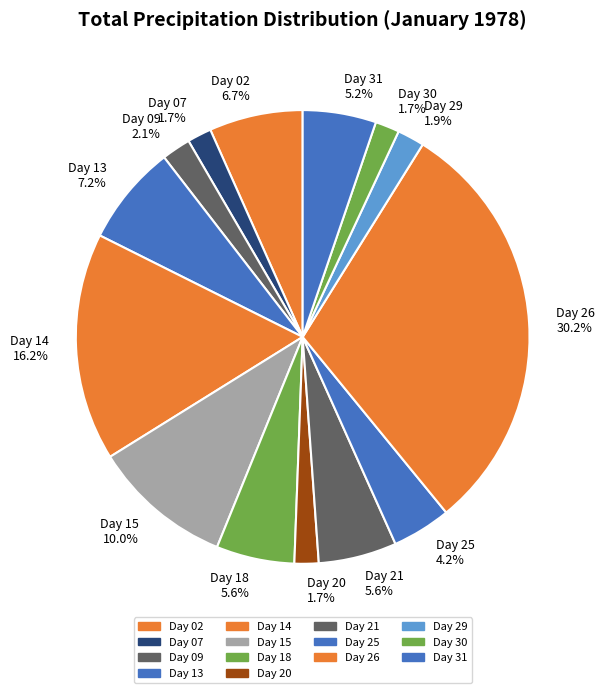

Does Day 25 4.2% account for over 50% of the chart?

No